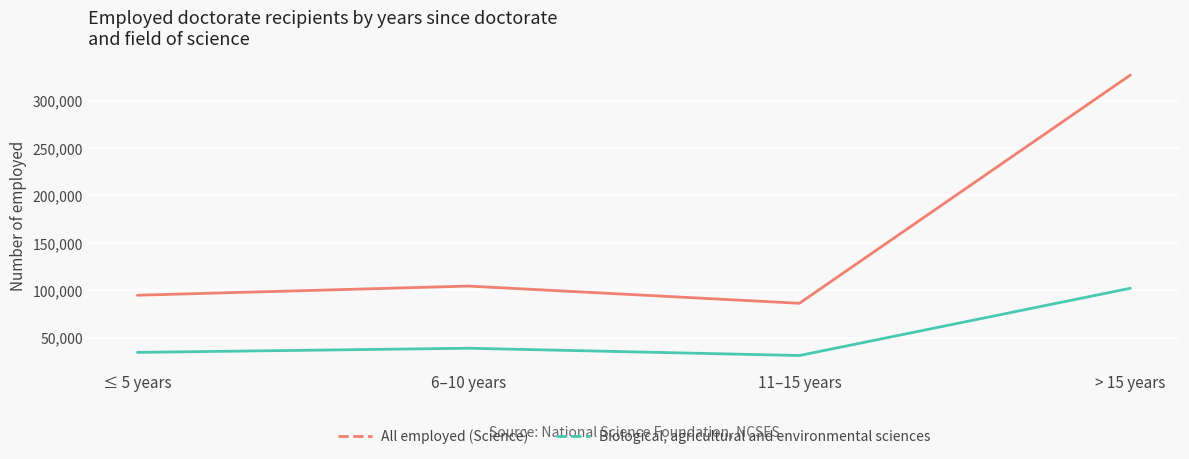

Which series has the widest spread of values?

All employed (Science)